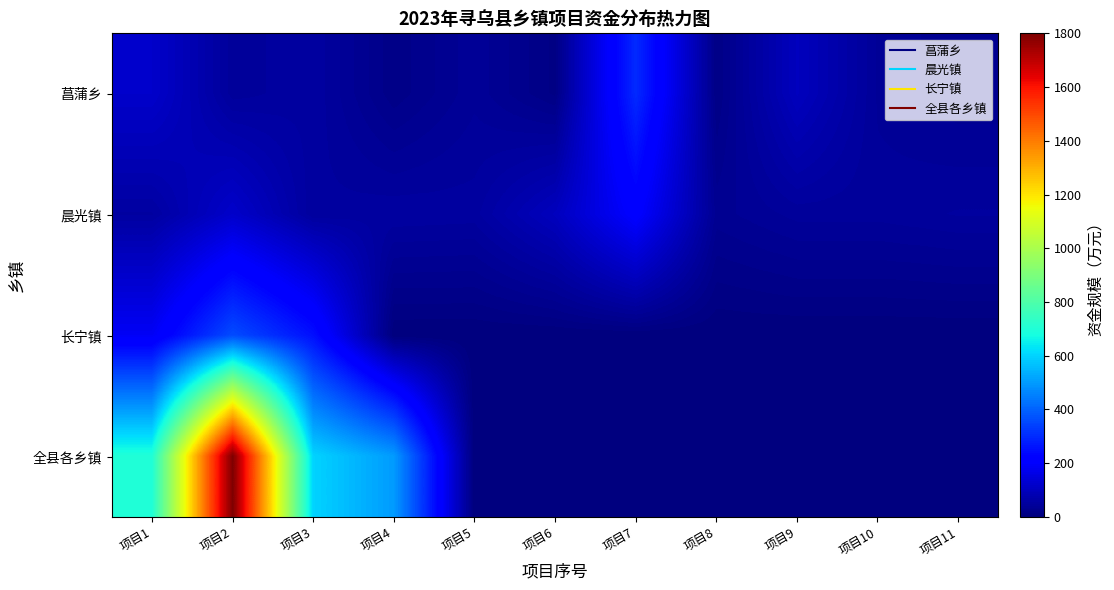

Reading right to left, list all the values displayed in this chart.

菖蒲乡: 项目11=30.0	项目10=41.0	项目9=100.0	项目8=14.0	项目7=300.0	项目6=12.0	项目5=40.0	项目4=16.0	项目3=55.0	项目2=45.0	项目1=120.0
晨光镇: 项目11=50.0	项目10=45.0	项目9=45.0	项目8=32.0	项目7=211.0	项目6=100.0	项目5=53.2	项目4=55.0	项目3=50.0	项目2=120.0	项目1=55.0
长宁镇: 项目11=0.0	项目10=0.0	项目9=0.0	项目8=0.0	项目7=0.0	项目6=0.0	项目5=0.0	项目4=0.0	项目3=252.0	项目2=360.0	项目1=188.0
全县各乡镇: 项目11=0.0	项目10=0.0	项目9=0.0	项目8=0.0	项目7=0.0	项目6=0.0	项目5=0.0	项目4=500.0	项目3=600.0	项目2=1800.0	项目1=700.0